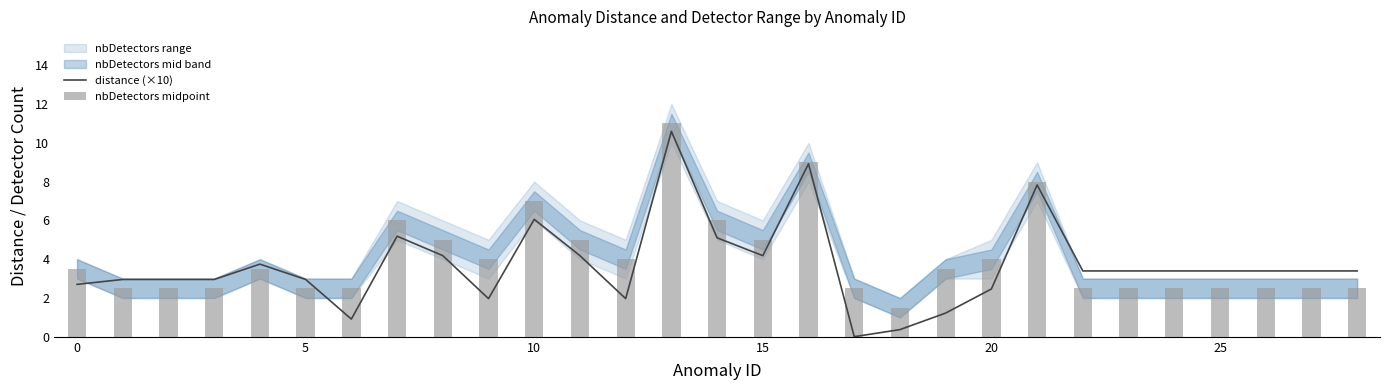

What is the average value of the distance (×10) series?

3.7